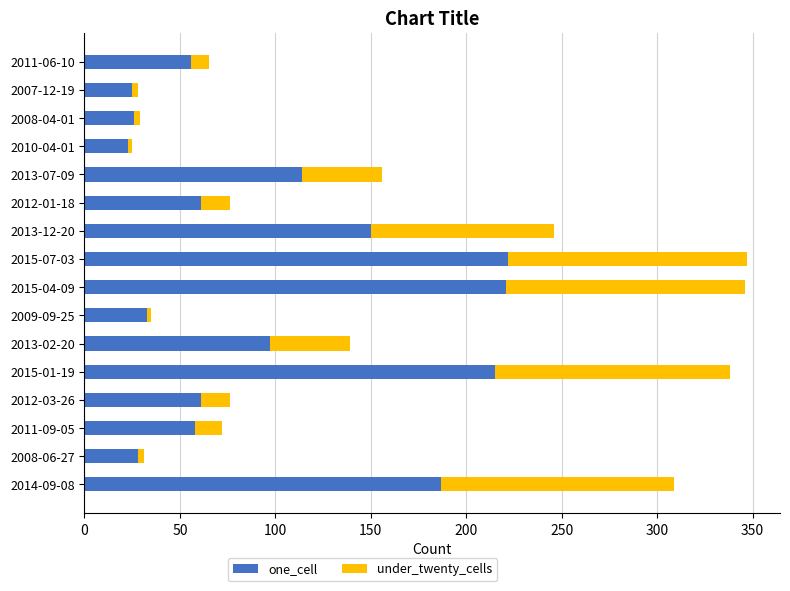

What is the minimum value for one_cell?

23